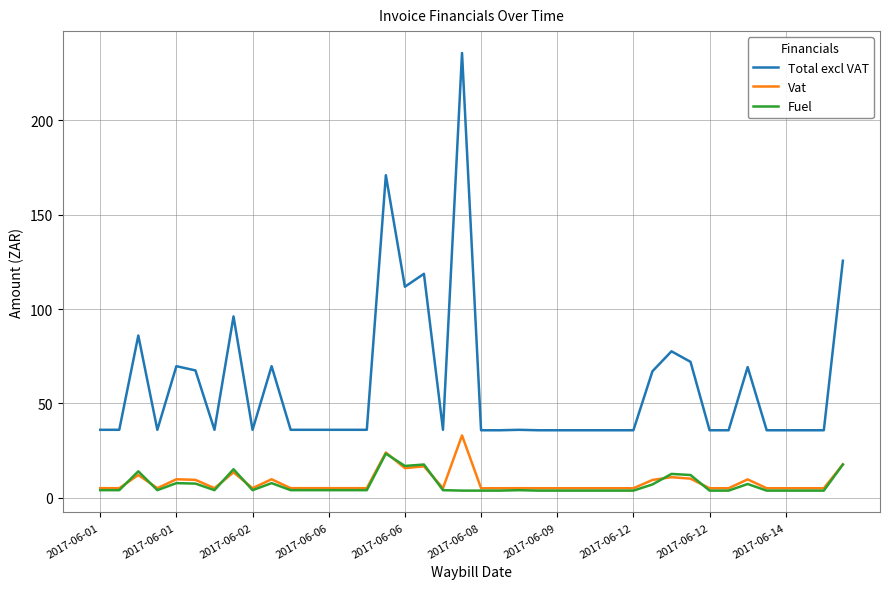

What is the average value of the Total excl VAT series?

59.2